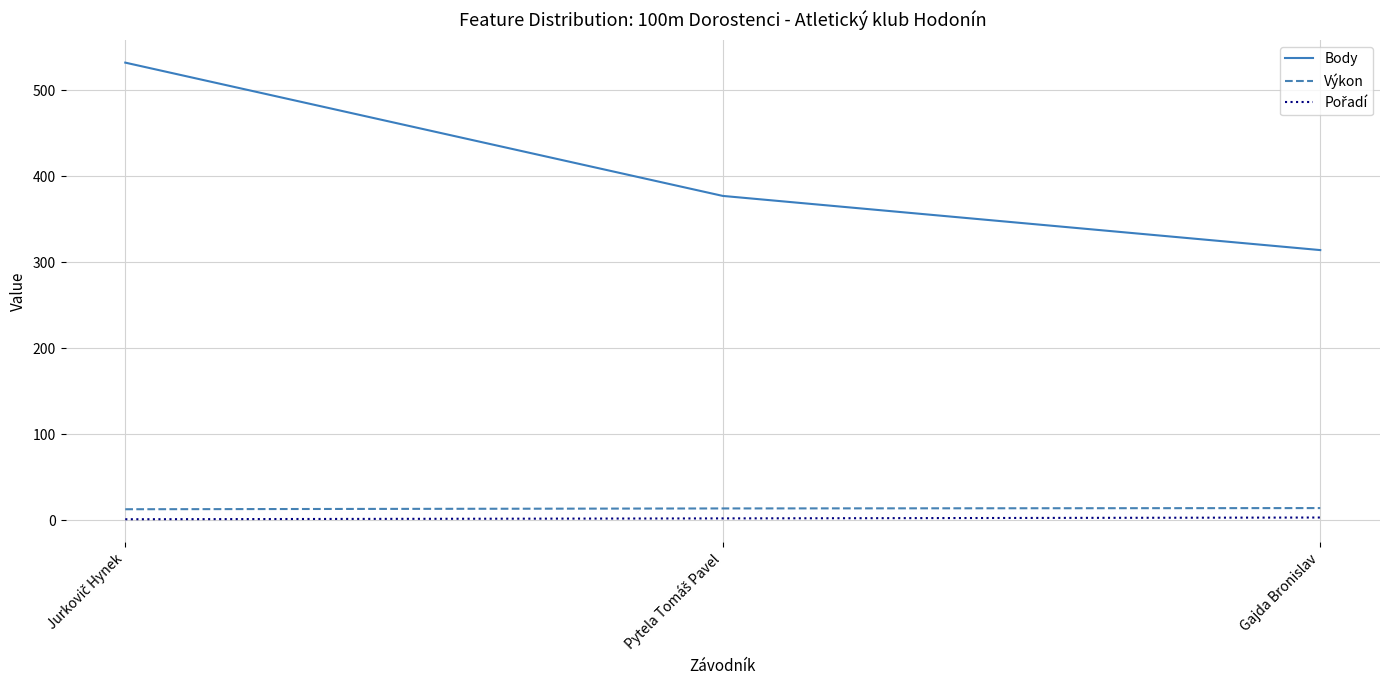

What is the maximum value shown in the chart?

532.0